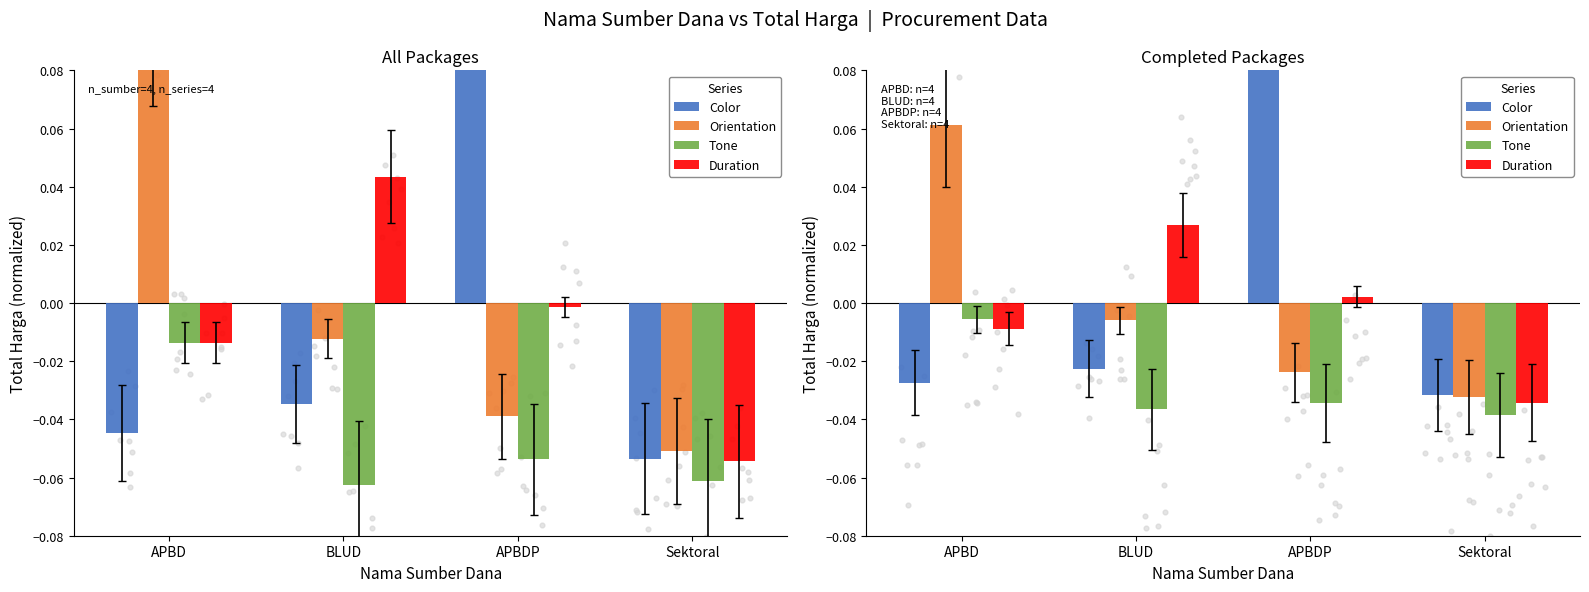

Which series contains the lowest Y value?

Tone